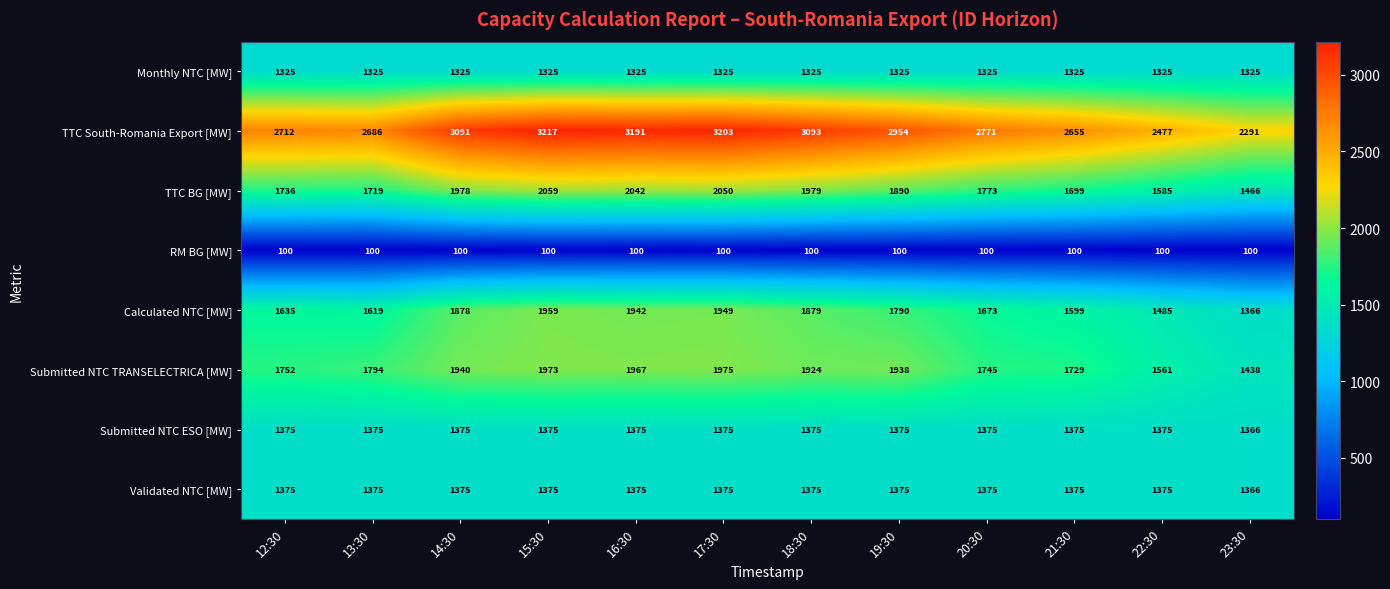

Between 12:30 and 14:30, which series saw the biggest shift?

TTC South-Romania Export [MW]